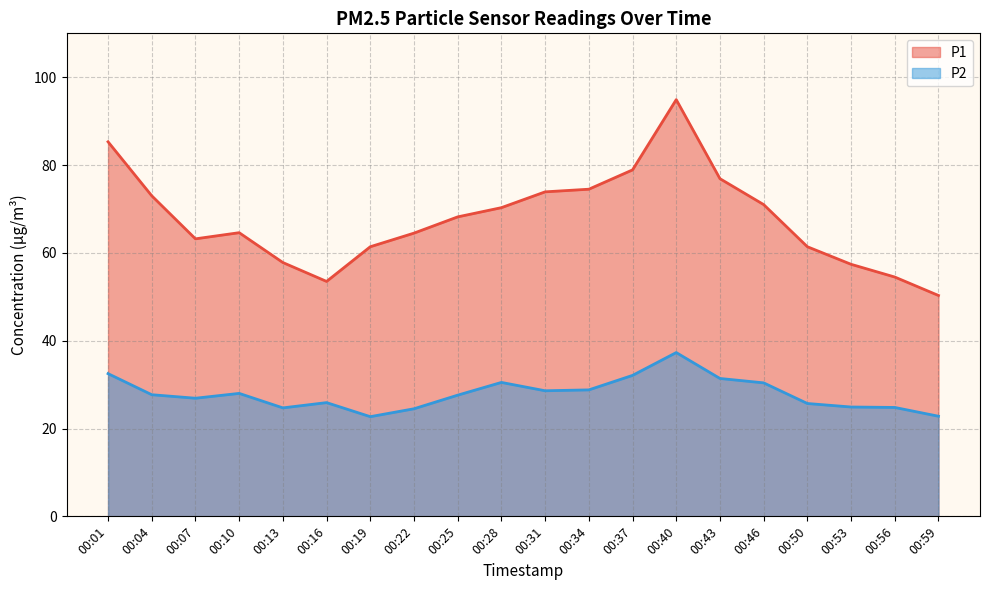

What is the smallest value displayed?

22.7